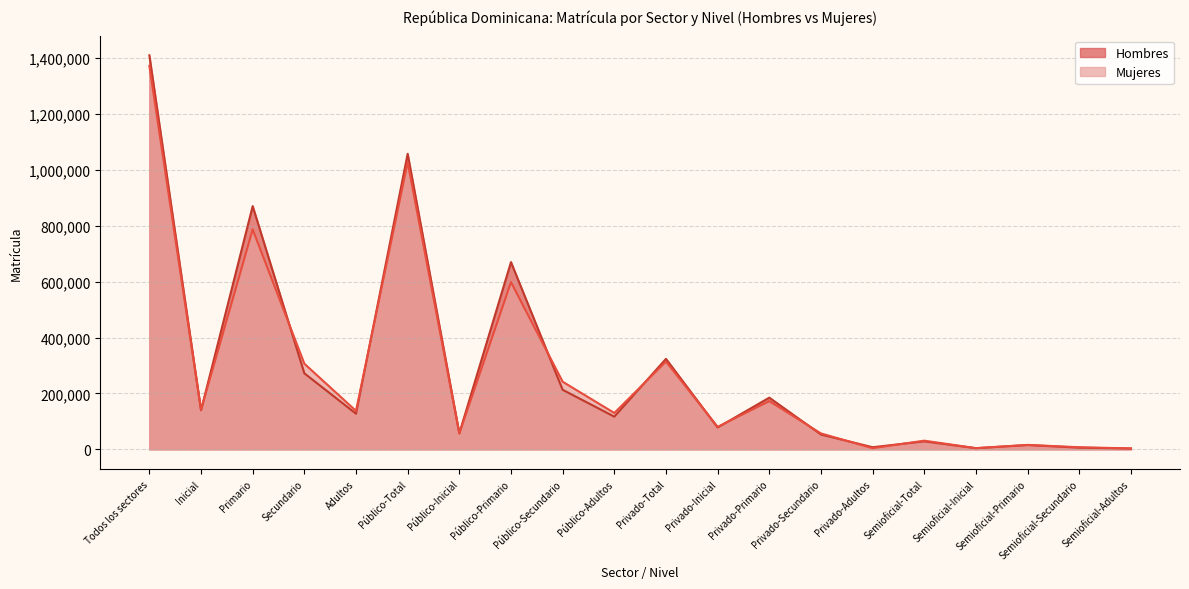

At Público-Secundario, list the series in order from largest to smallest.

Mujeres, Hombres